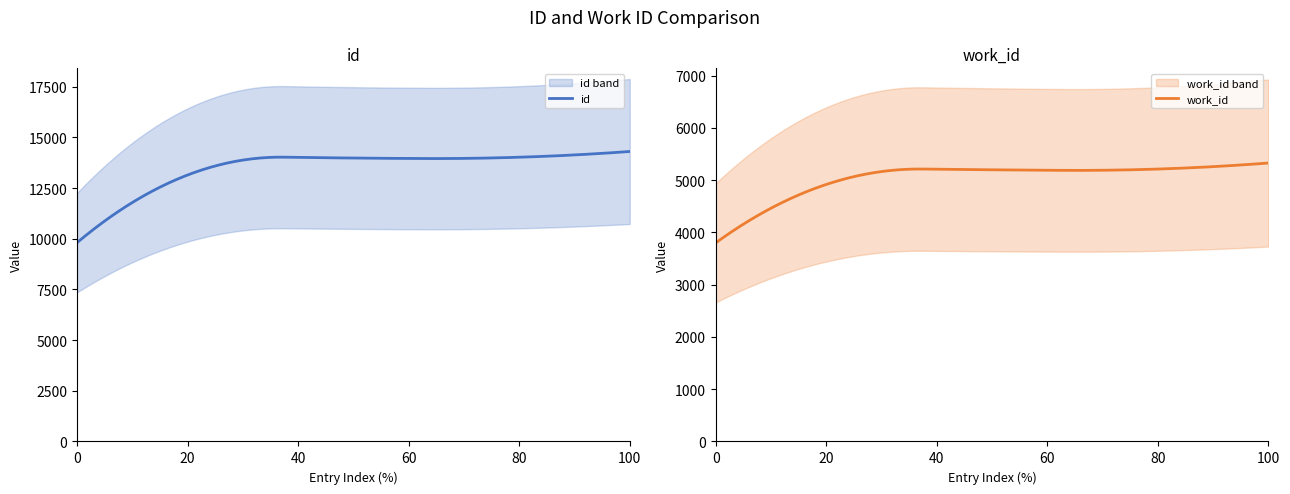

True or false: work_id and id cross at least once.

False